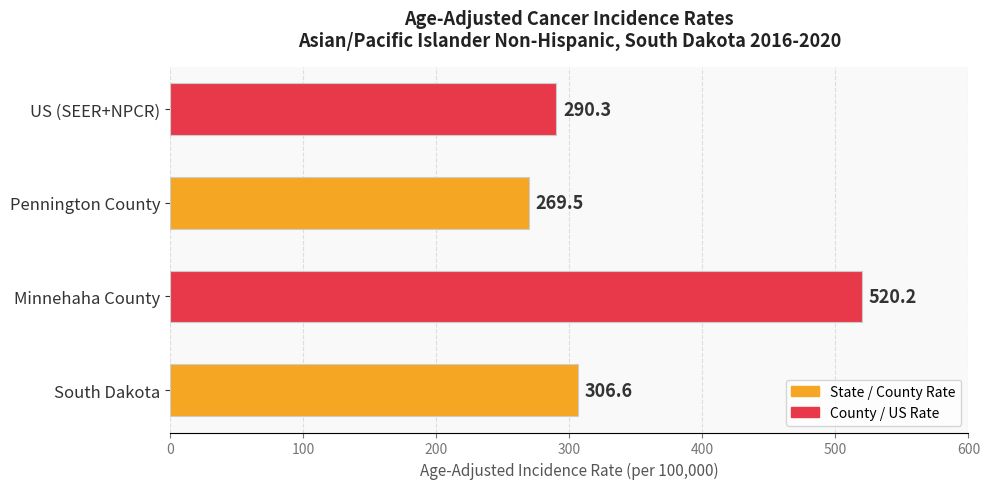

List the labels in order of value, largest first.

Minnehaha County, South Dakota, US (SEER+NPCR), Pennington County